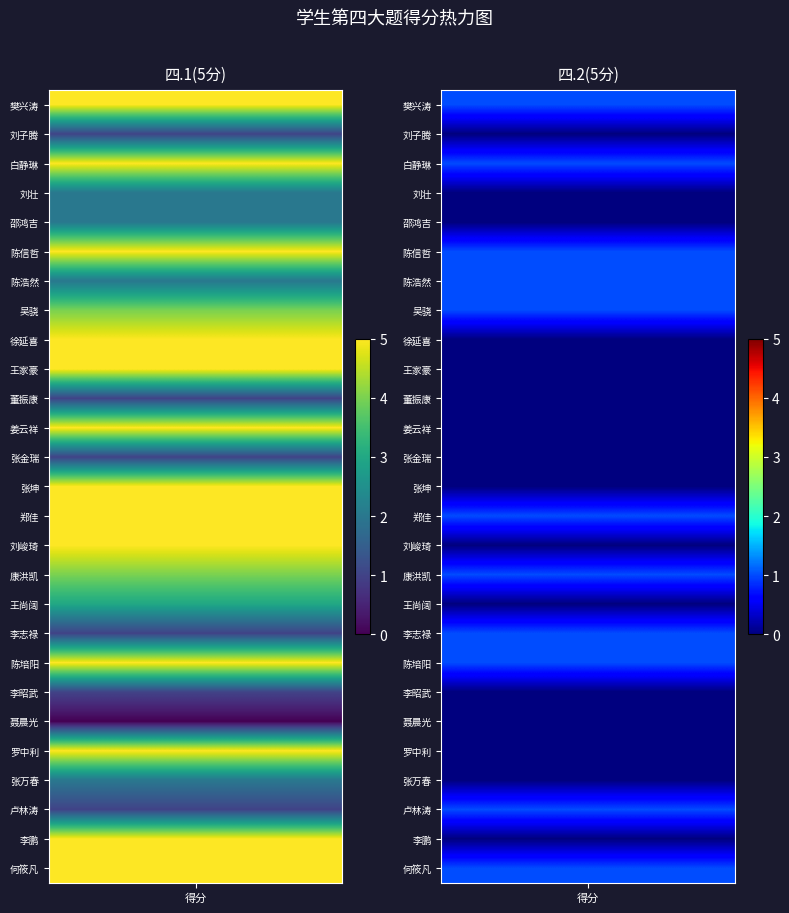

The value of 姜云祥 at 四.1(5分) is 3. True or false?

False